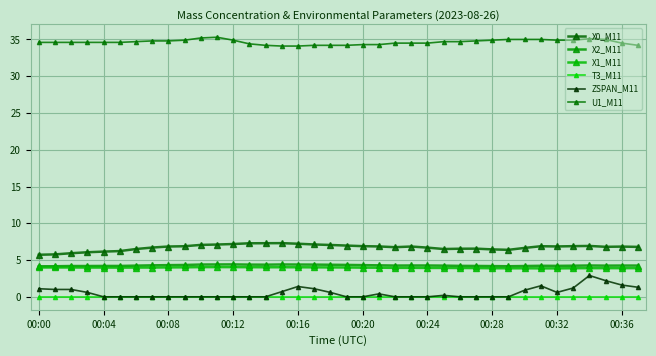

How many lines are shown in the chart?

6